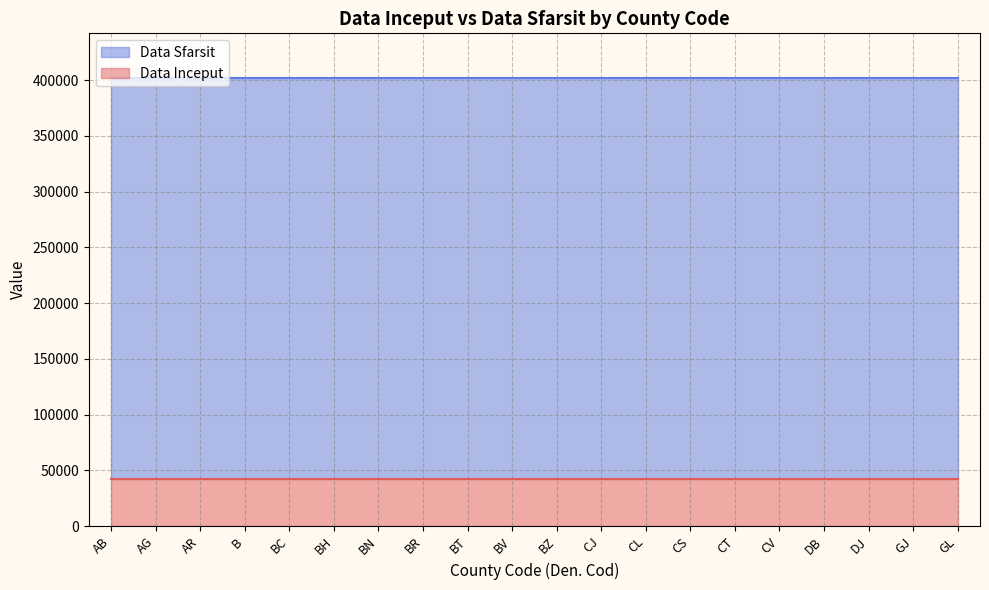

What is the label of the 17th point from the right?

B